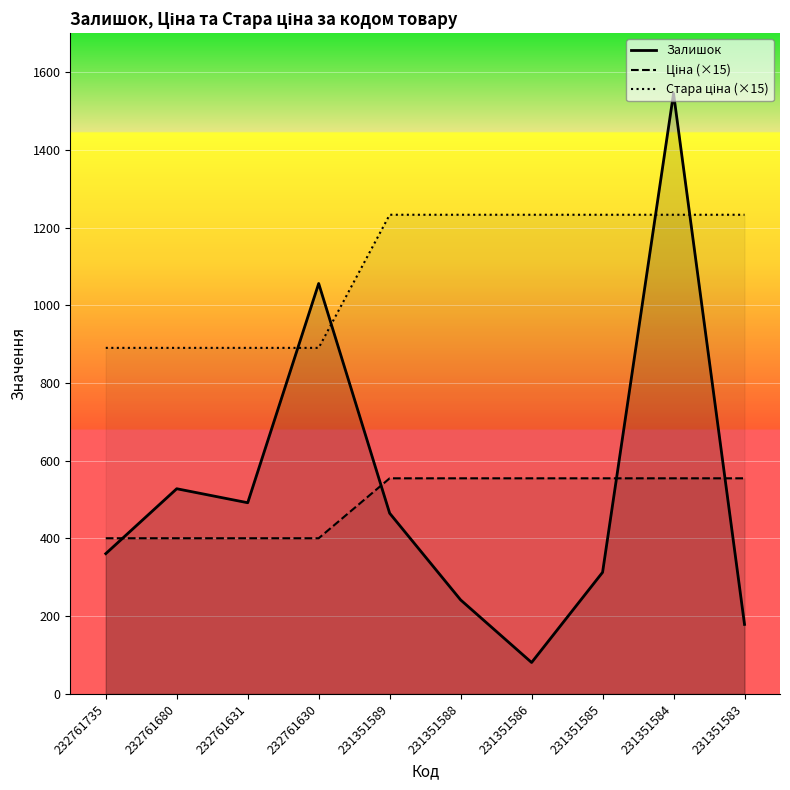

What is the minimum value for Залишок?

81.0